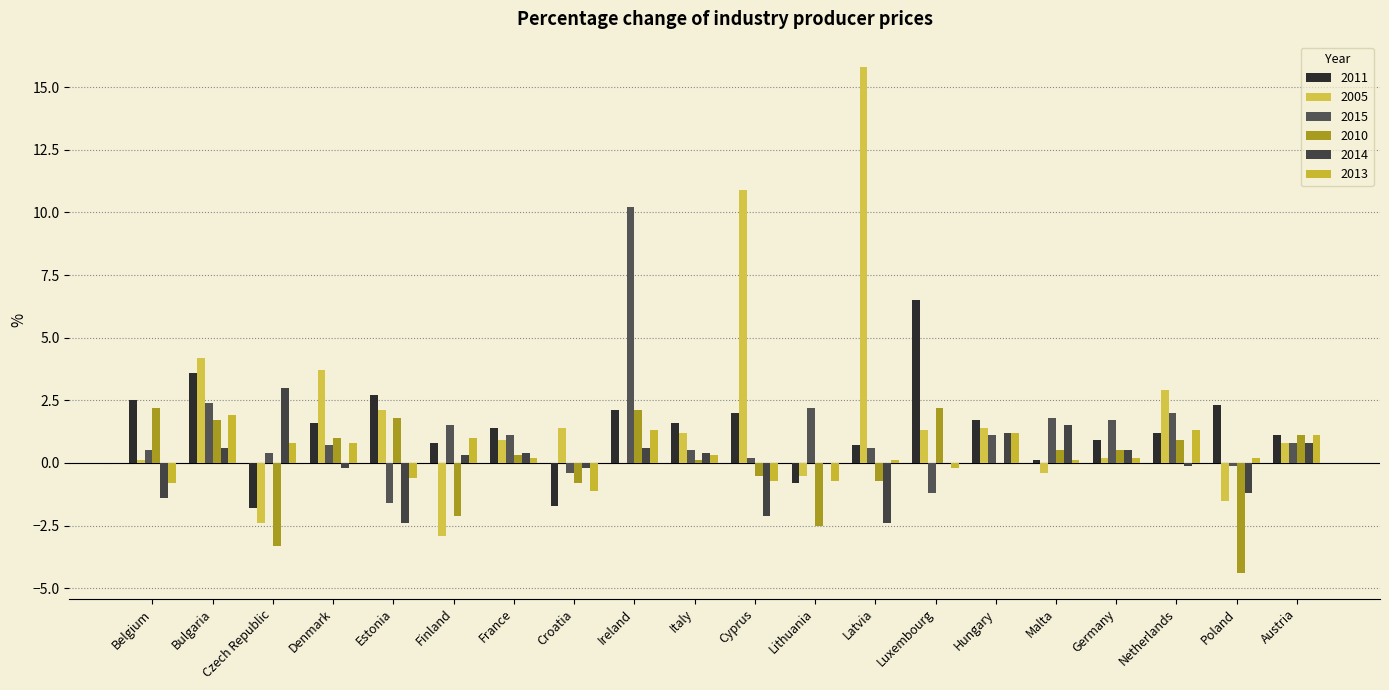

What is the approximate value of 2005 at Finland?

-2.9